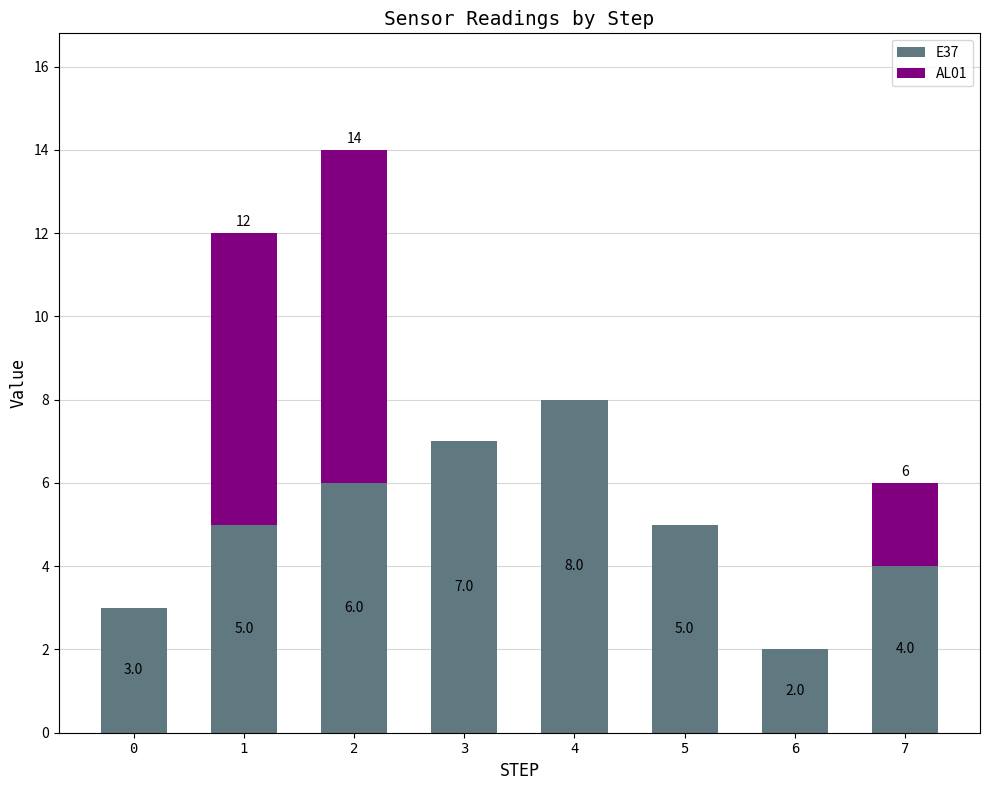

What is the sum of all E37 values?

40